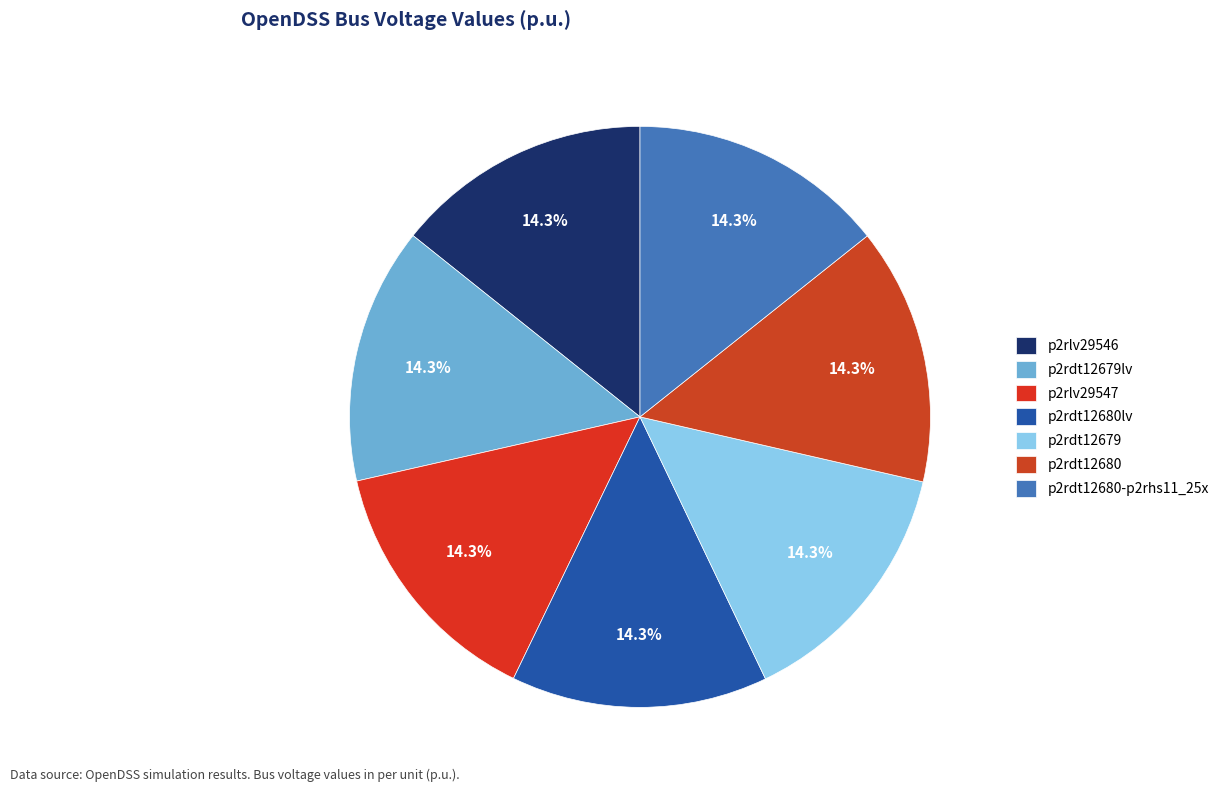

Is p2rdt12679lv the majority of the pie?

No